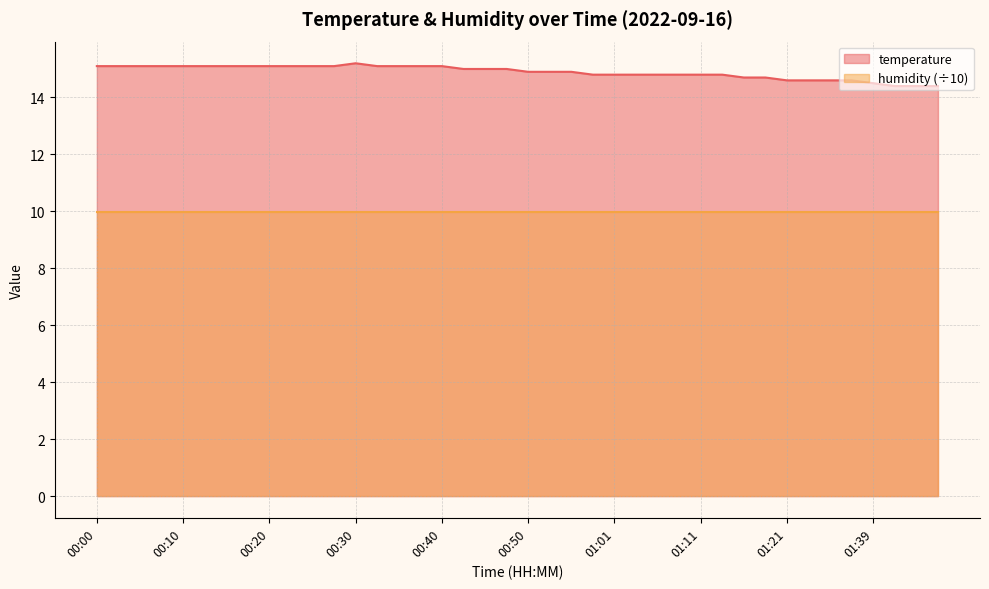

What is the sum of the values at 00:13 and 00:10?

30.2